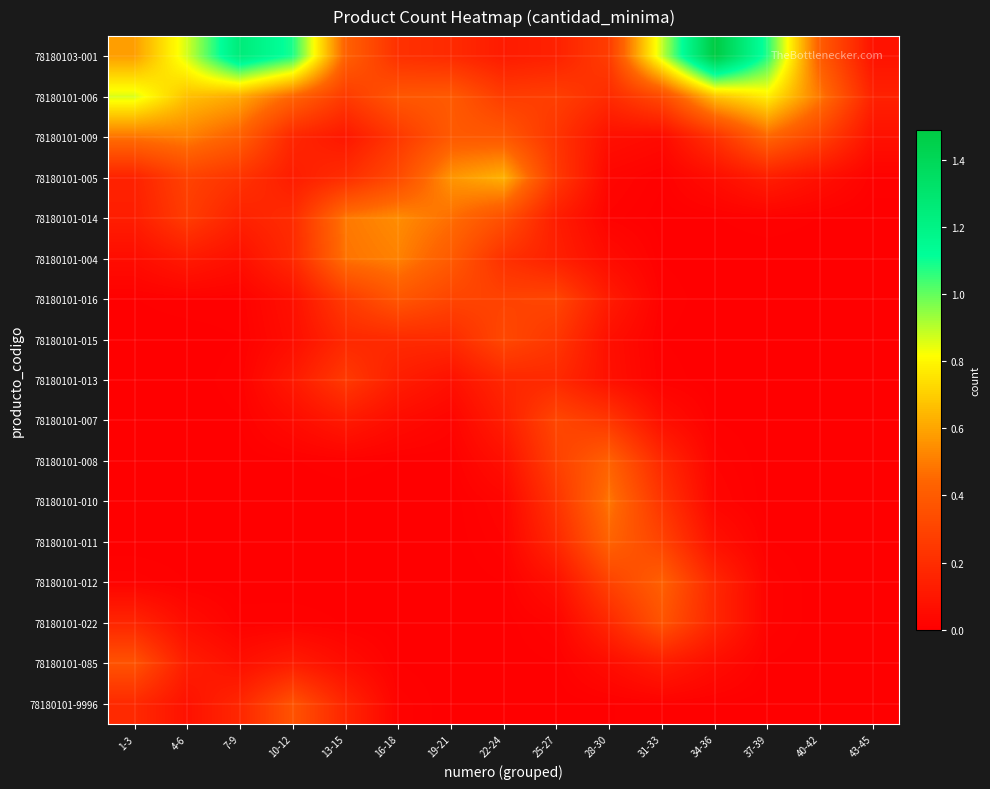

Which category has the lowest value across all series?

37-39